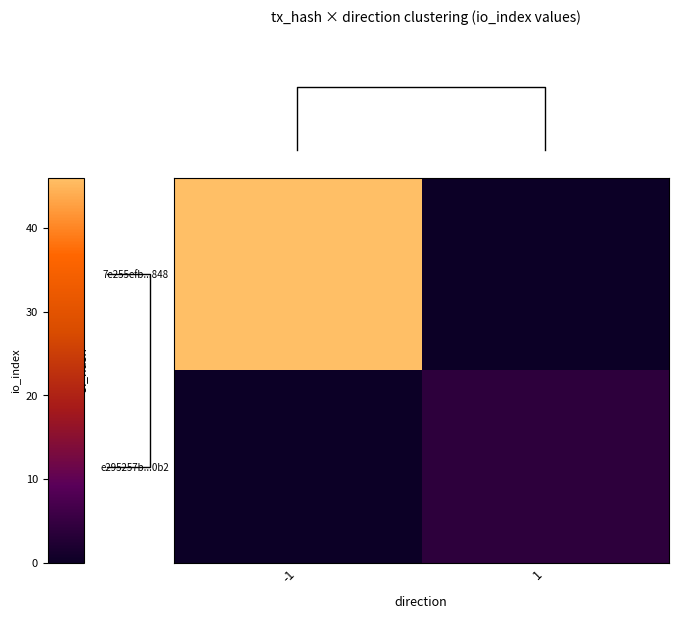

Which label corresponds to the smallest value in the chart?

1